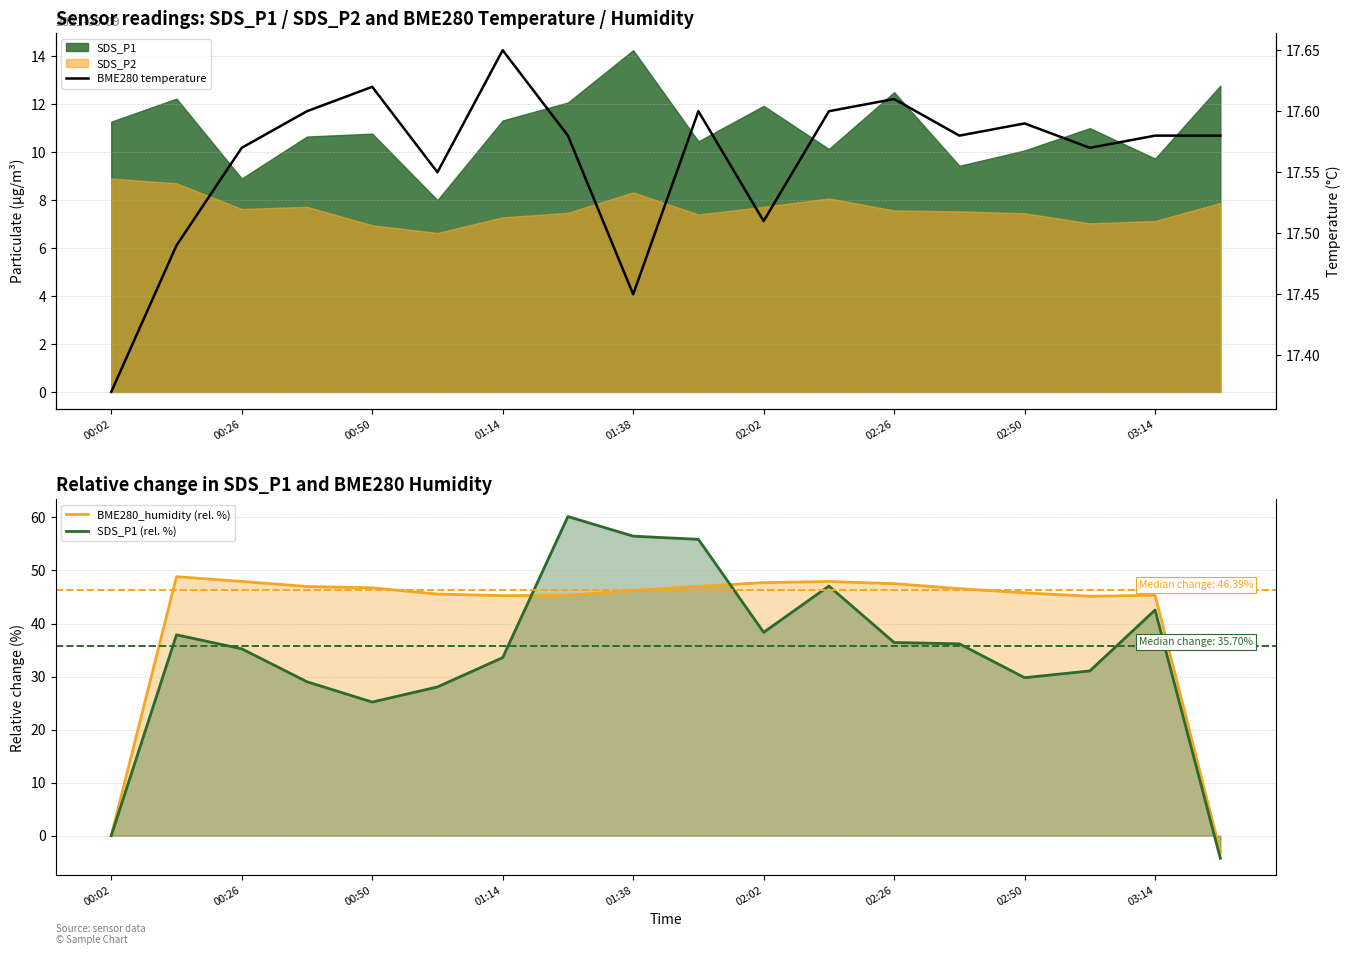

After their last crossing, which series has the higher values: BME280 temperature or BME280_humidity (rel. %)?

BME280 temperature